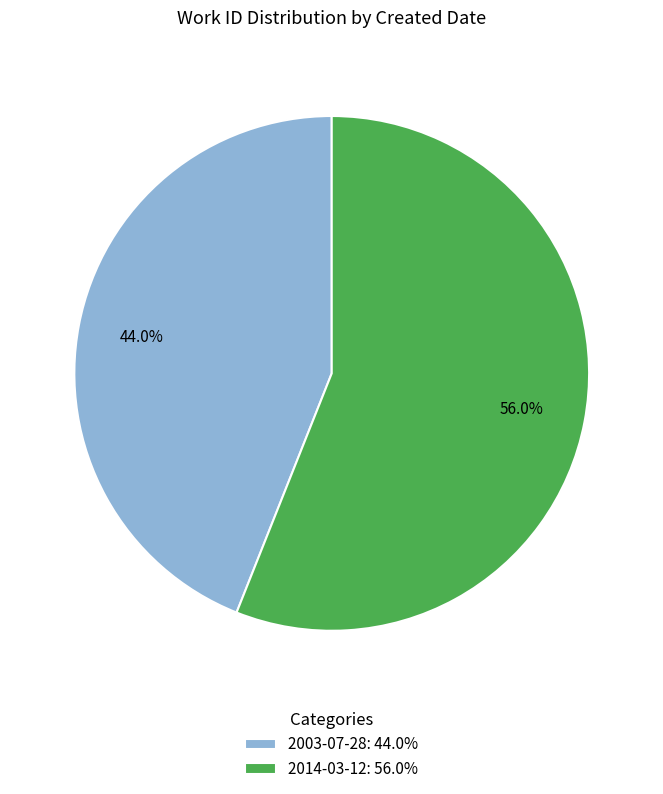

Which category accounts for the majority?

2014-03-12